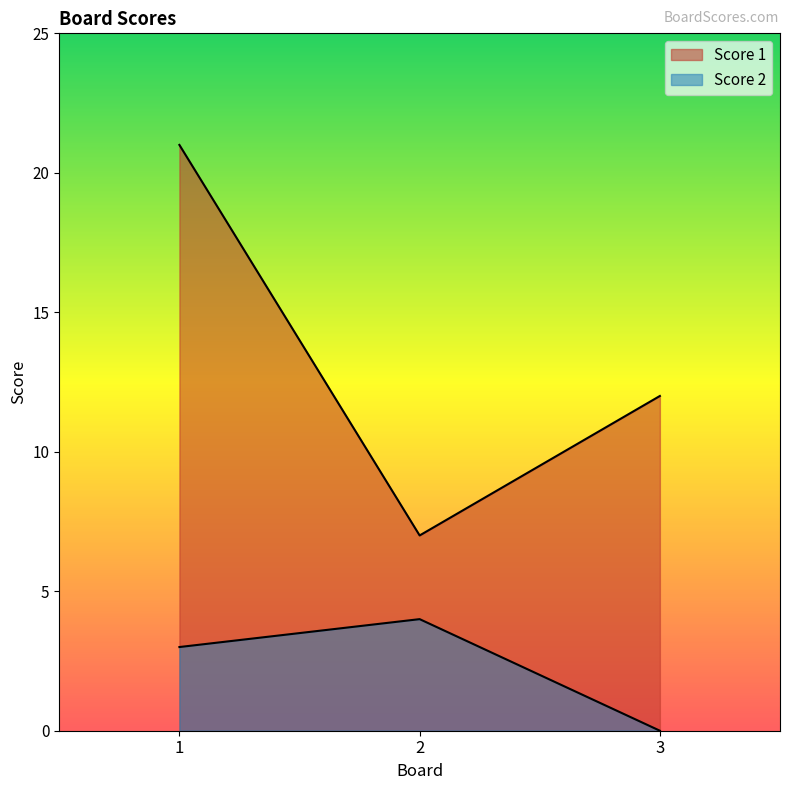

What is the value of the Score 1 point at the 1st from the left?

21